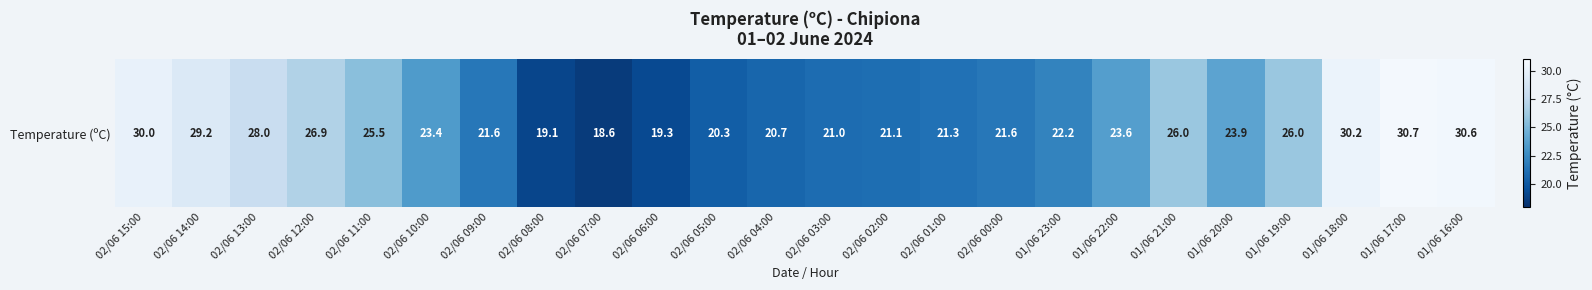

What is the average value?

24.2